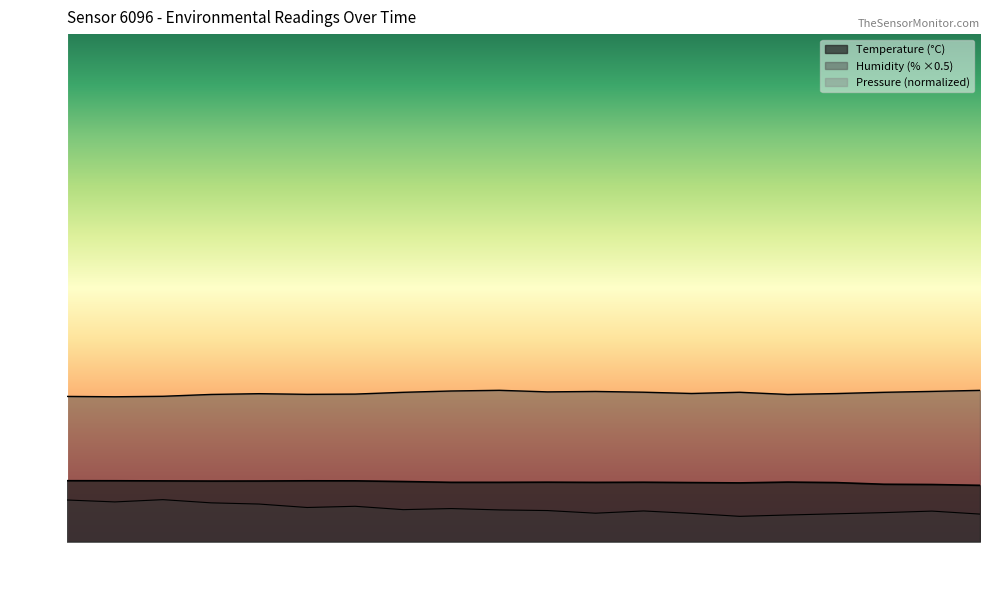

What is the difference between the pressure_kPa values at 00:08 and 00:21?

1.1